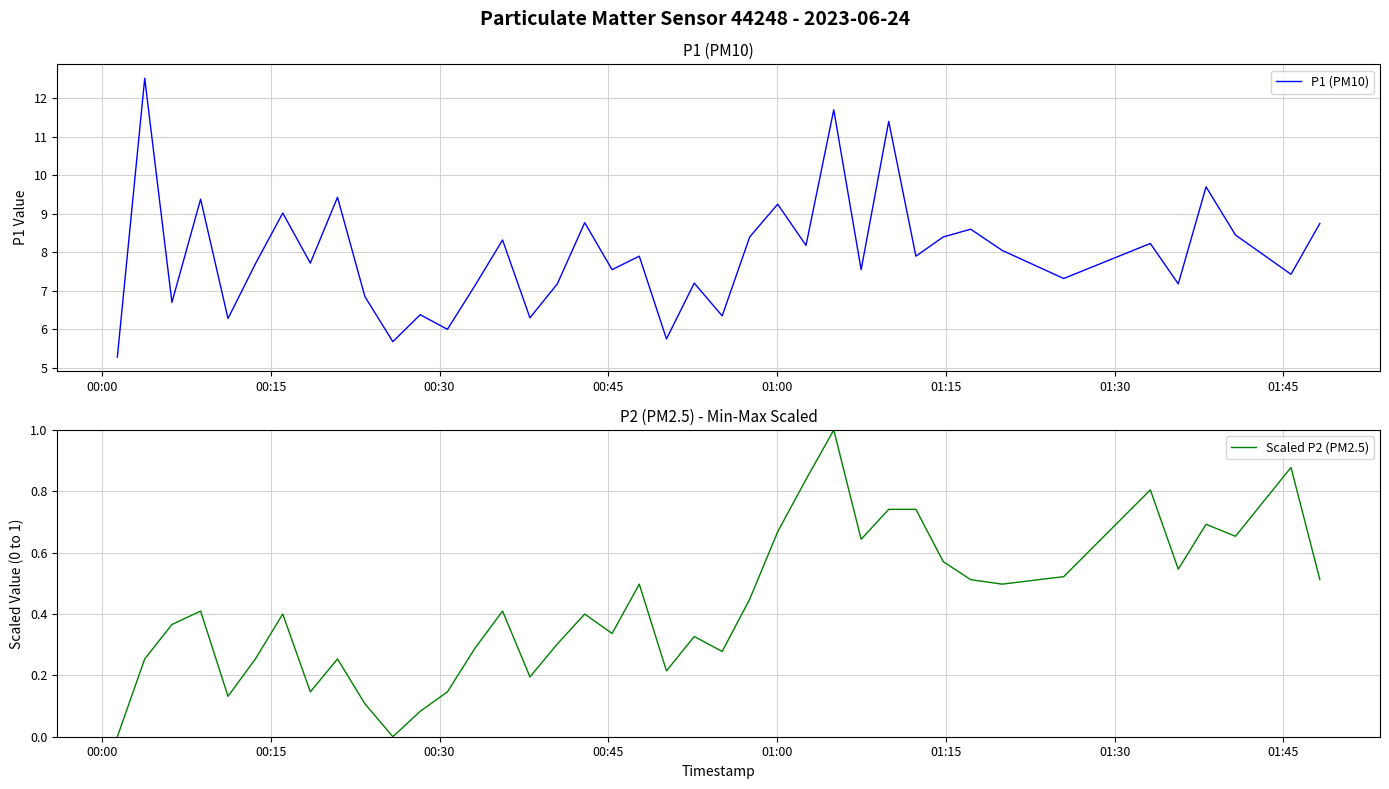

True or false: Scaled P2 (PM2.5) and P1 (PM10) intersect in this chart.

False